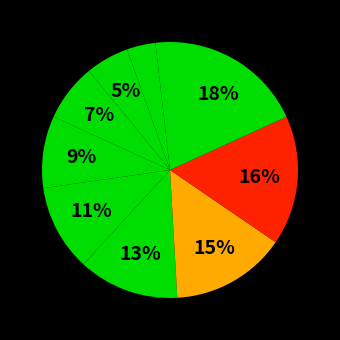

How many slices are in this pie chart?

10